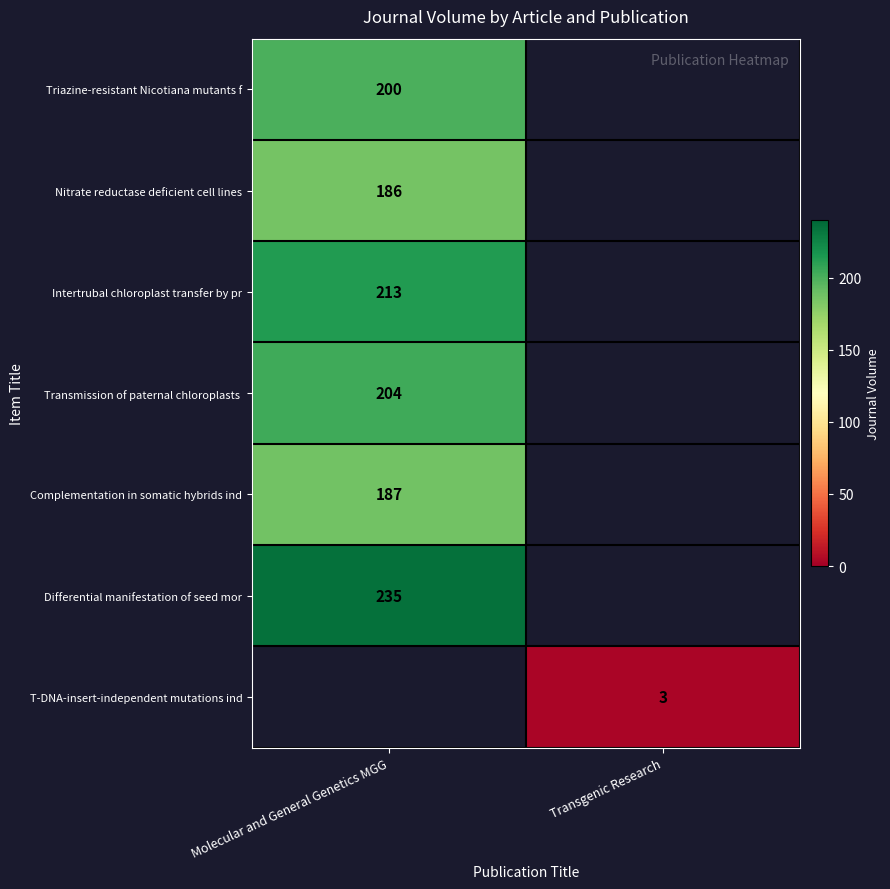

What is the minimum value shown in the chart?

3.0